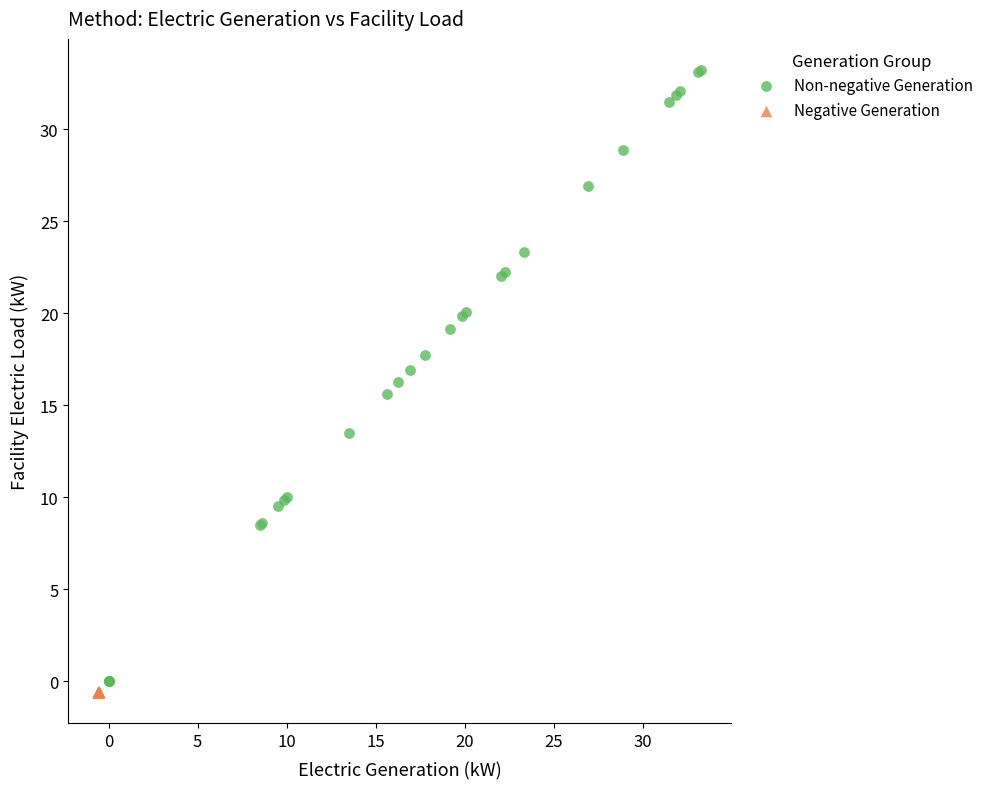

Which series has the widest spread of Y values?

Non-negative Generation